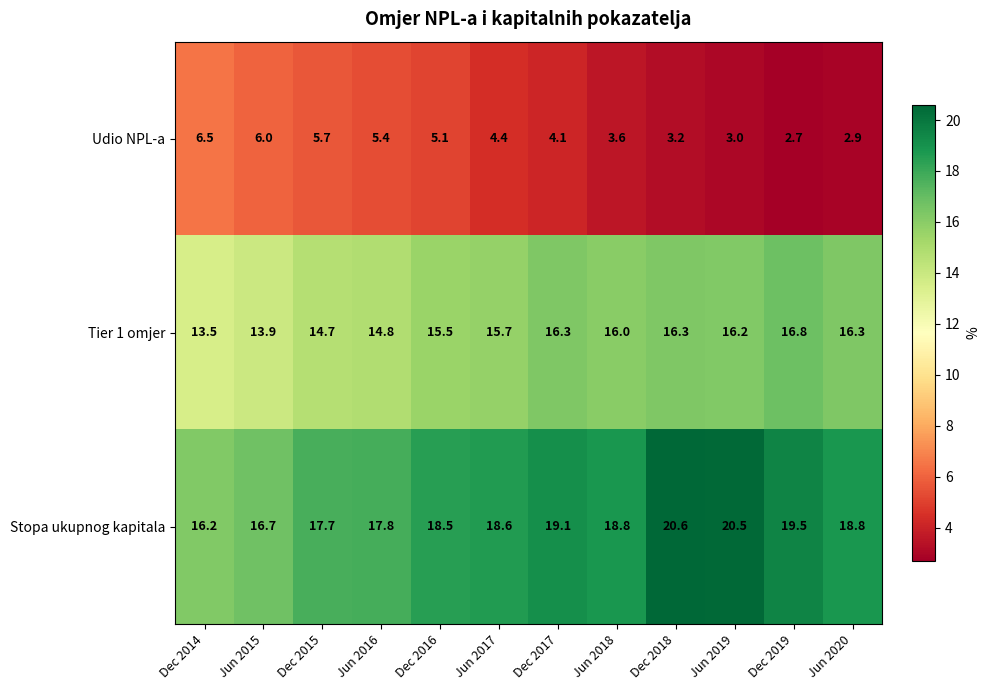

At which label does Tier 1 omjer first exceed 16?

Dec 2017